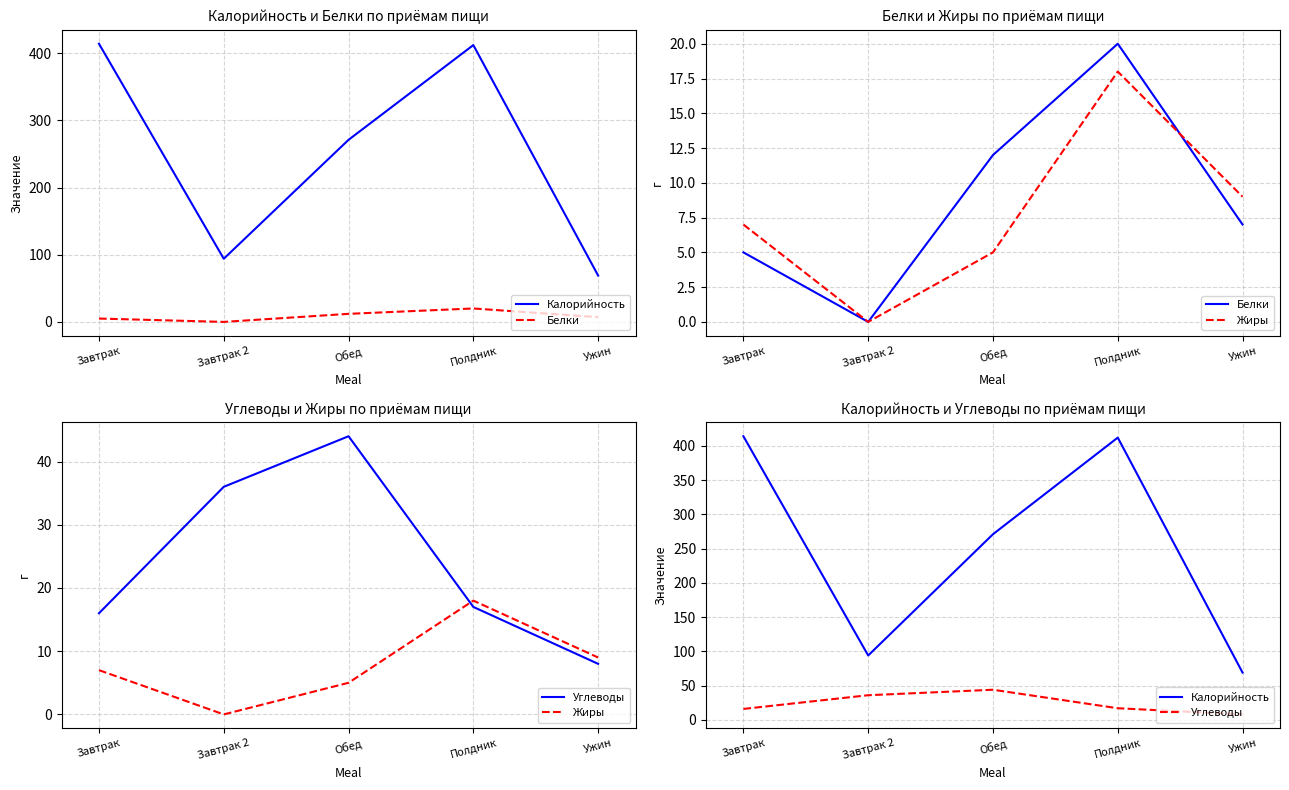

What is the average value of the Белки series?

9